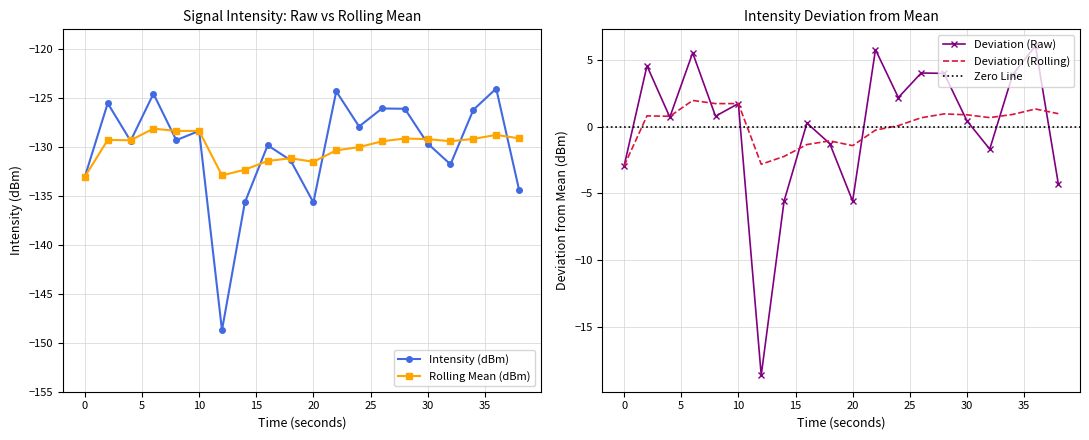

How many series are shown in this chart?

2